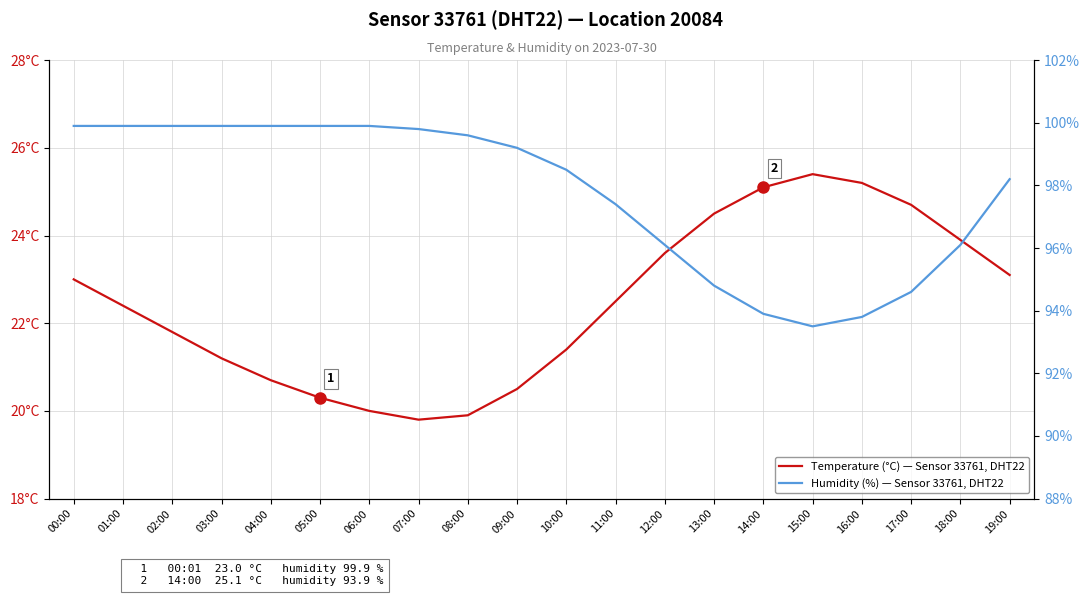

What is the maximum value for Humidity (%) — Sensor 33761, DHT22?

99.9